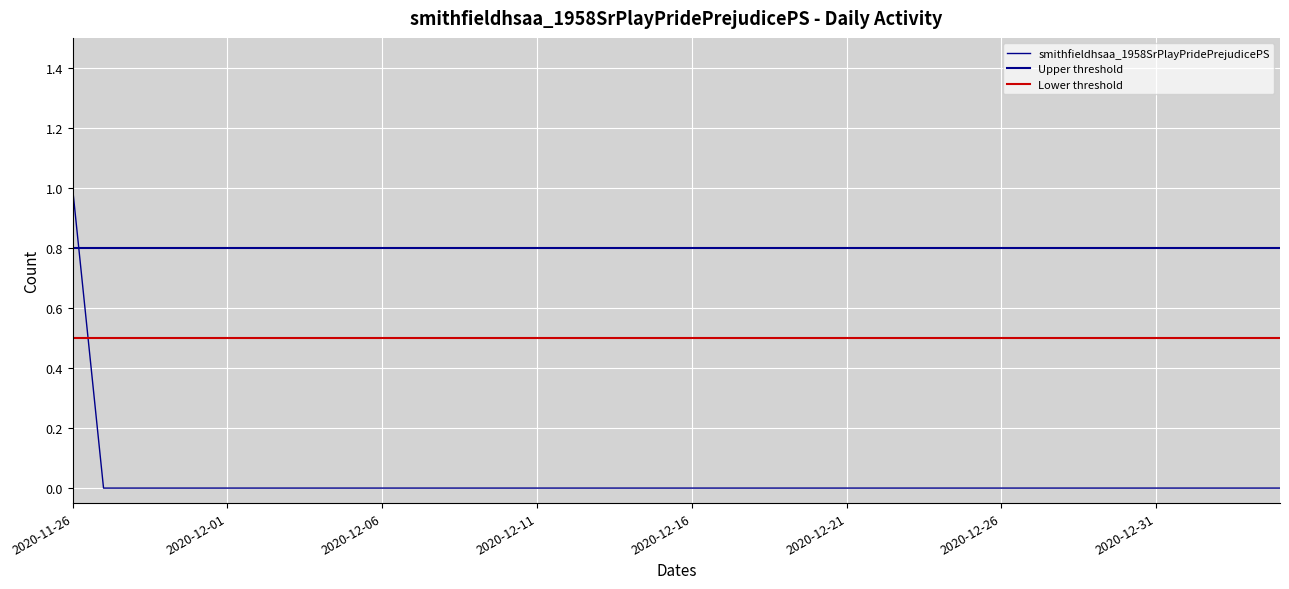

What is the maximum value shown in the chart?

1